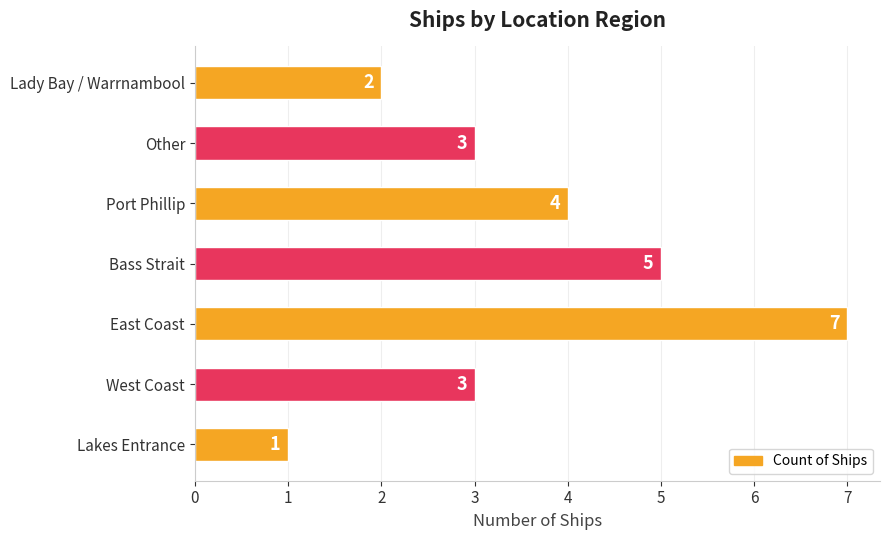

What is the minimum value shown in the chart?

1